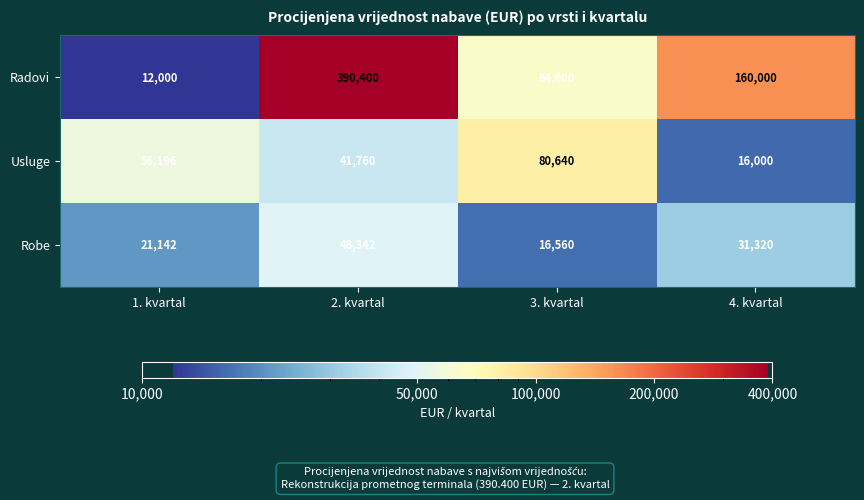

Which series has the largest range (max minus min)?

Radovi